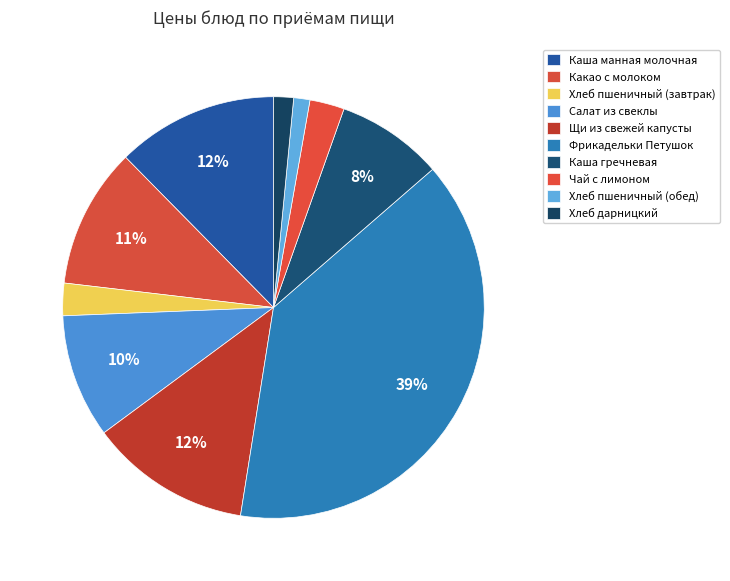

Between Каша гречневая and Какао с молоком, which is larger?

Какао с молоком